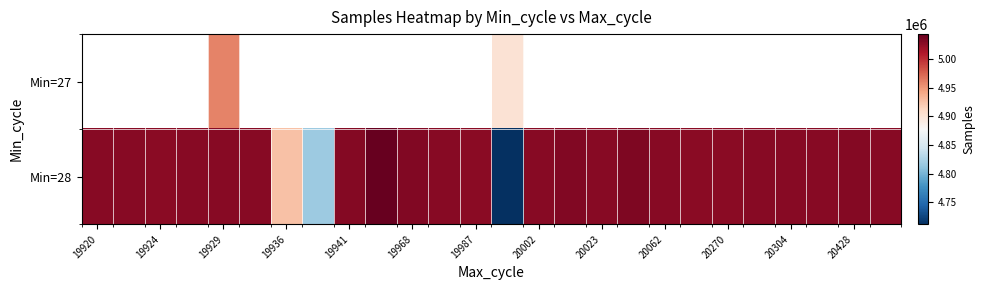

Which series has the largest total across all categories?

Min=28